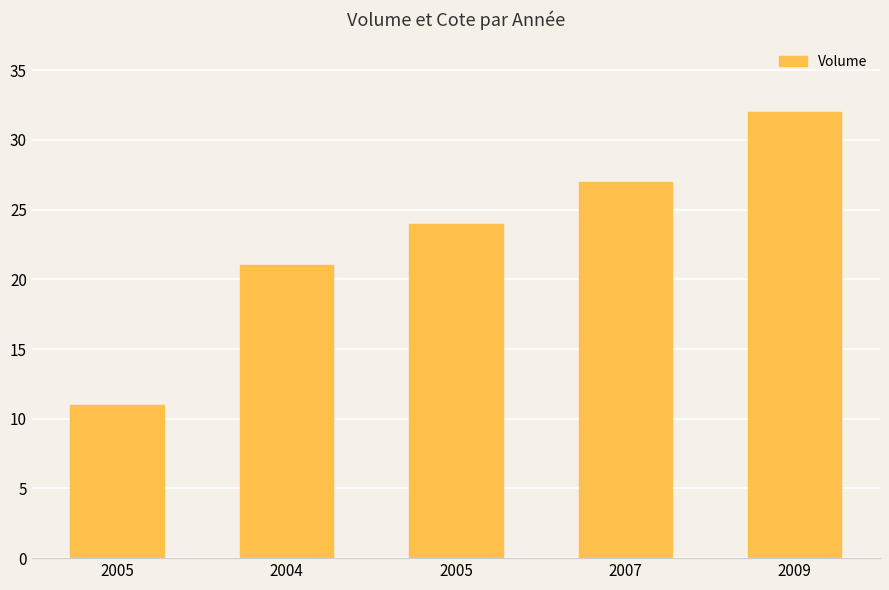

How many values are below 24?

2